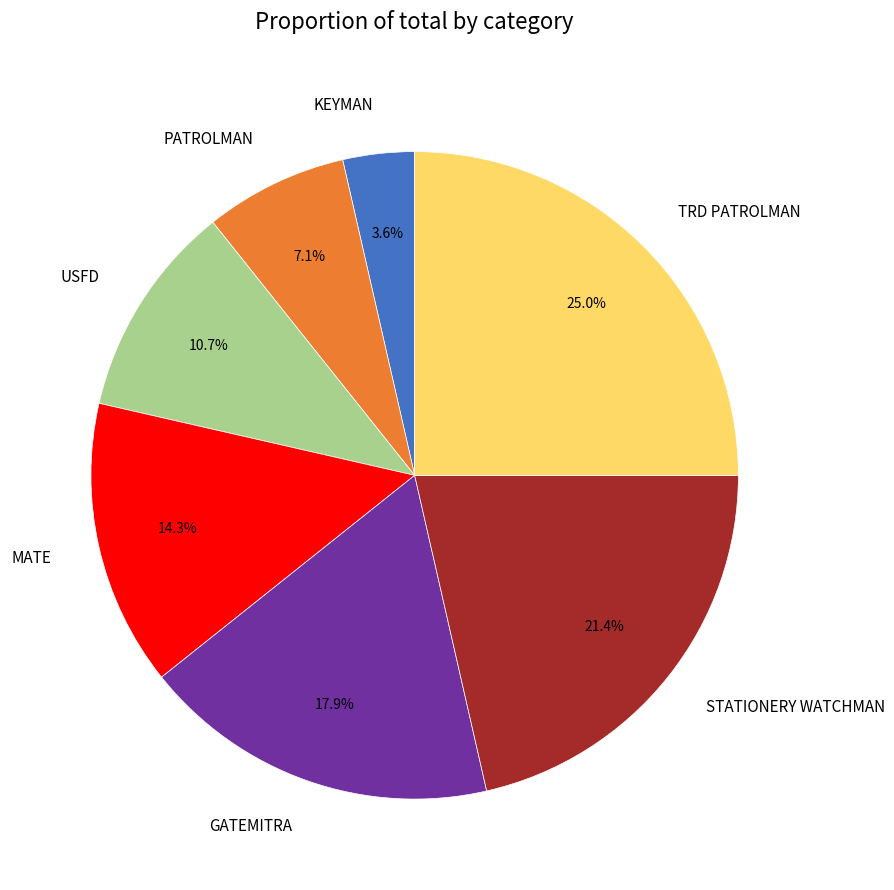

Which has a higher value, USFD or MATE?

MATE